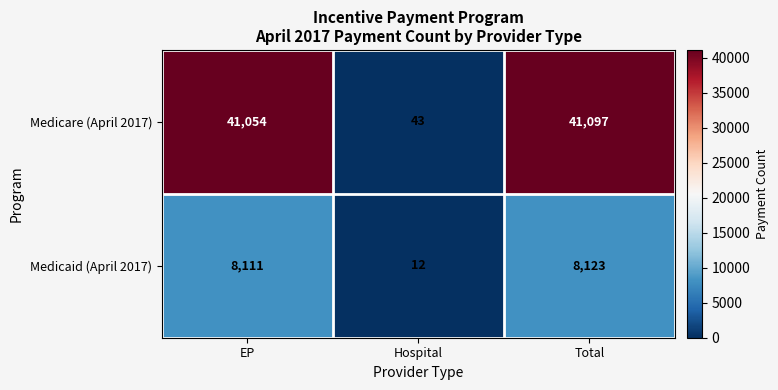

Which category has the lowest value across all series?

Hospital